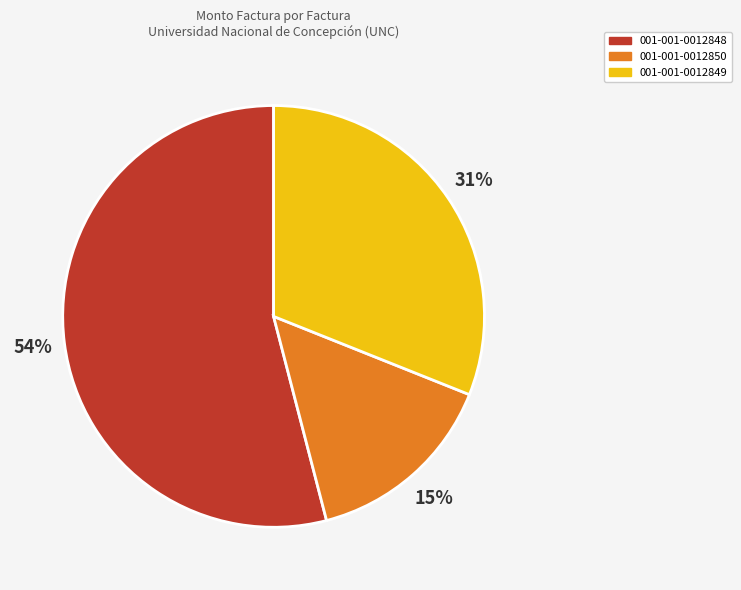

Approximately how many times larger is the value at 001-001-0012850 compared to 001-001-0012848?

0.3